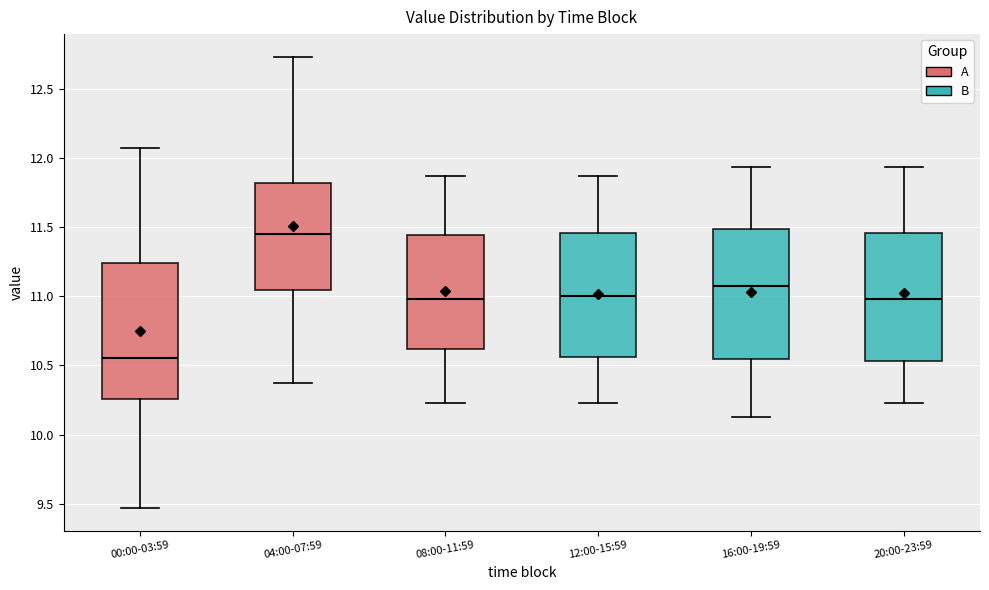

Which box has the highest median line?

04:00-07:59